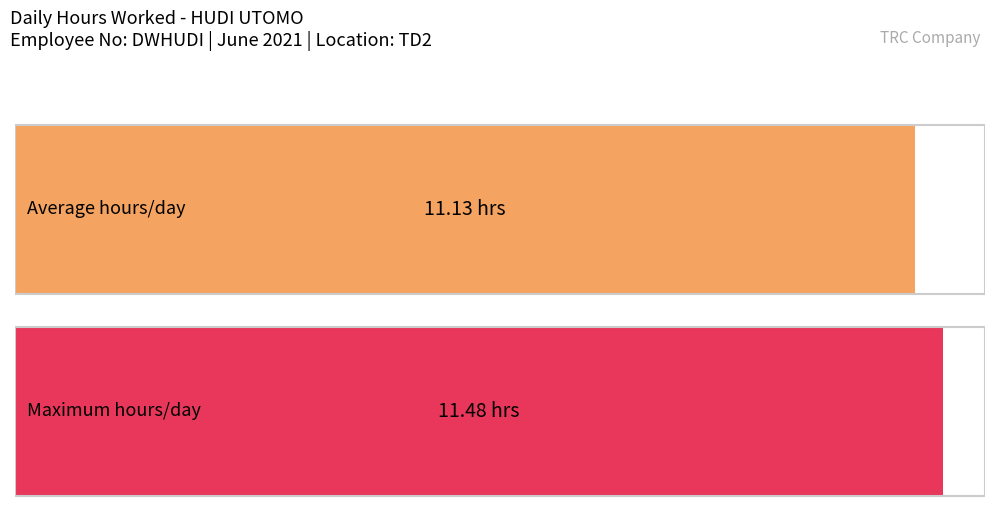

What is the average value?

11.1